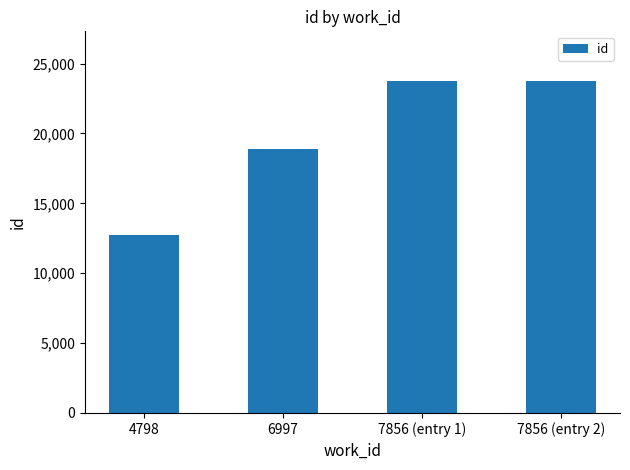

Which label corresponds to the smallest value in the chart?

4798